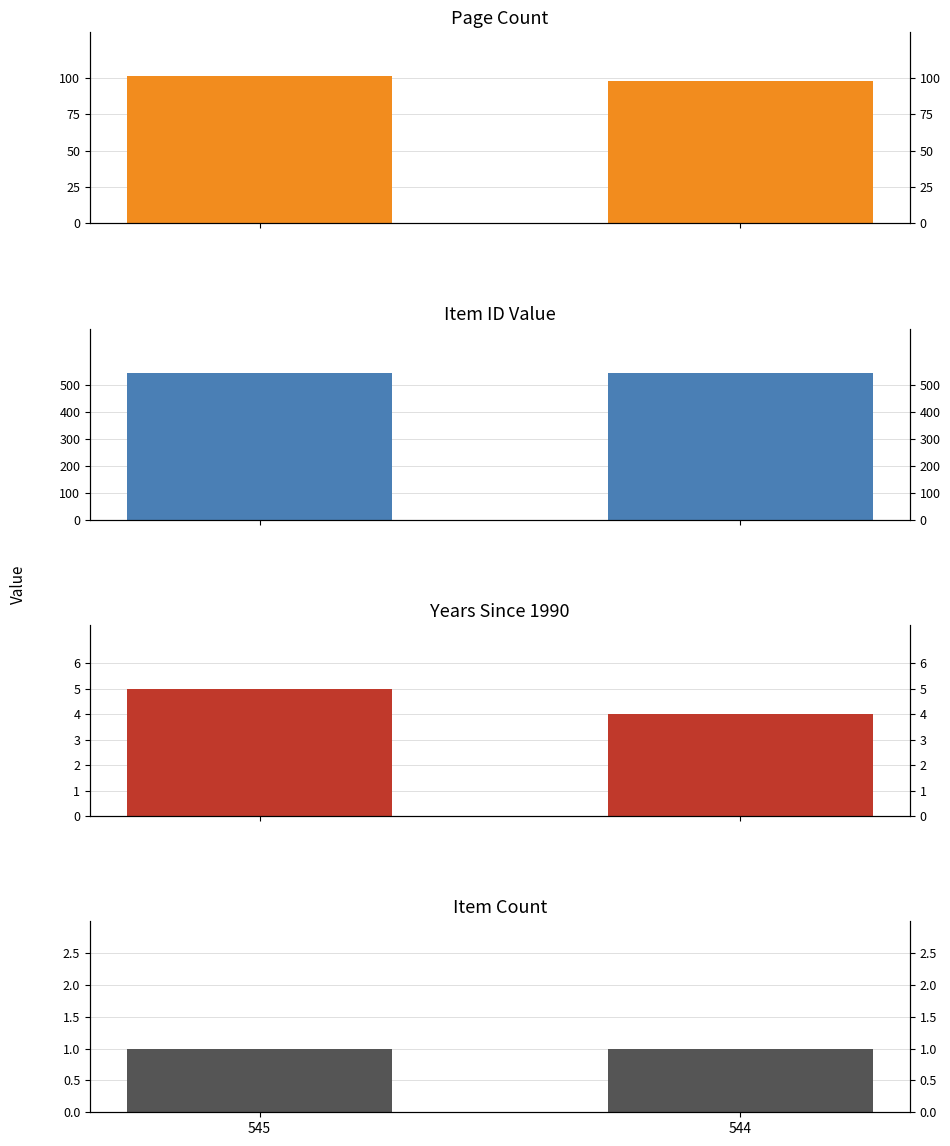

Reading right to left, list all the values displayed in this chart.

Page Count: 98	101
Item ID: 544	545
Years Since 1990: 4	5
Item Count: 1	1